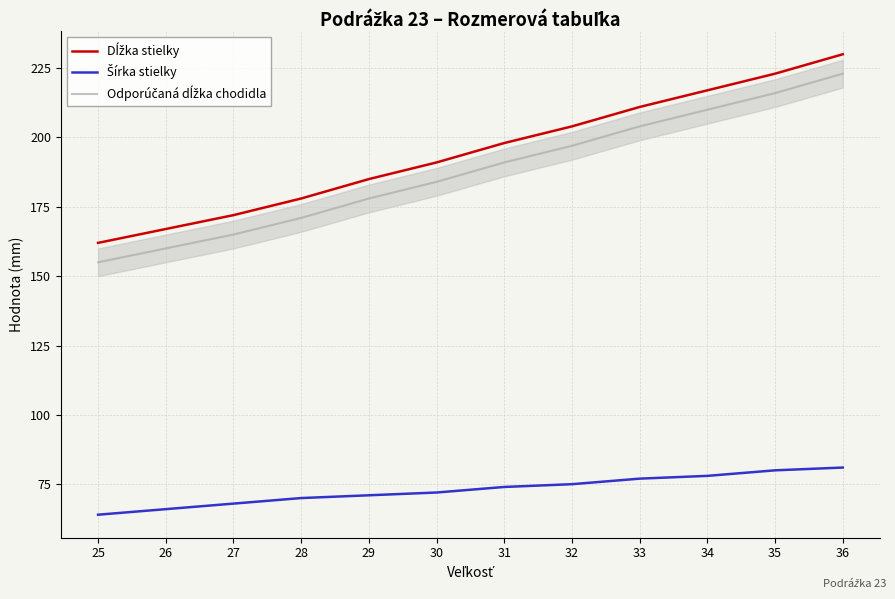

Count the number of data series in this chart.

3